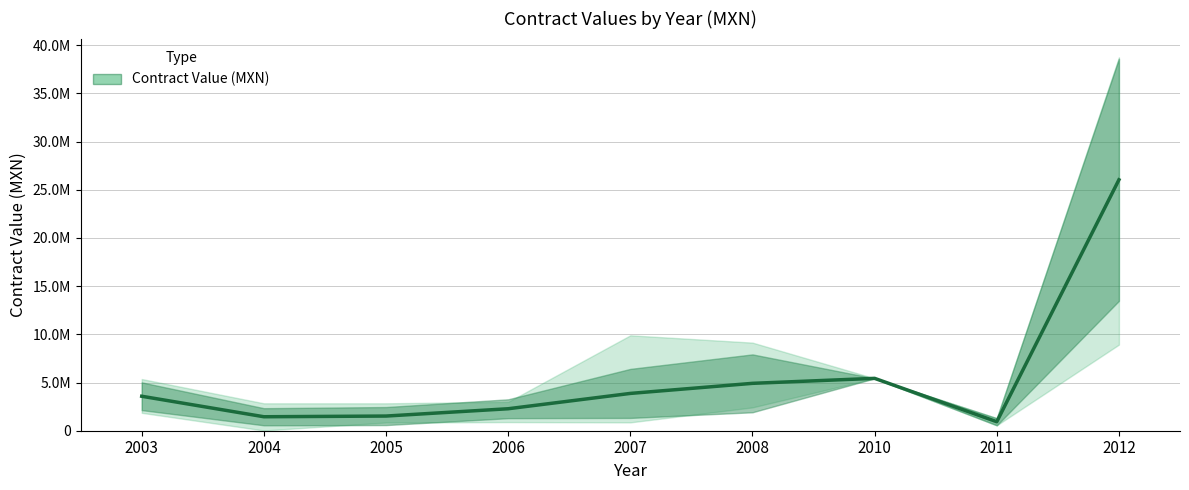

Which has a higher value, 18 or 9?

18